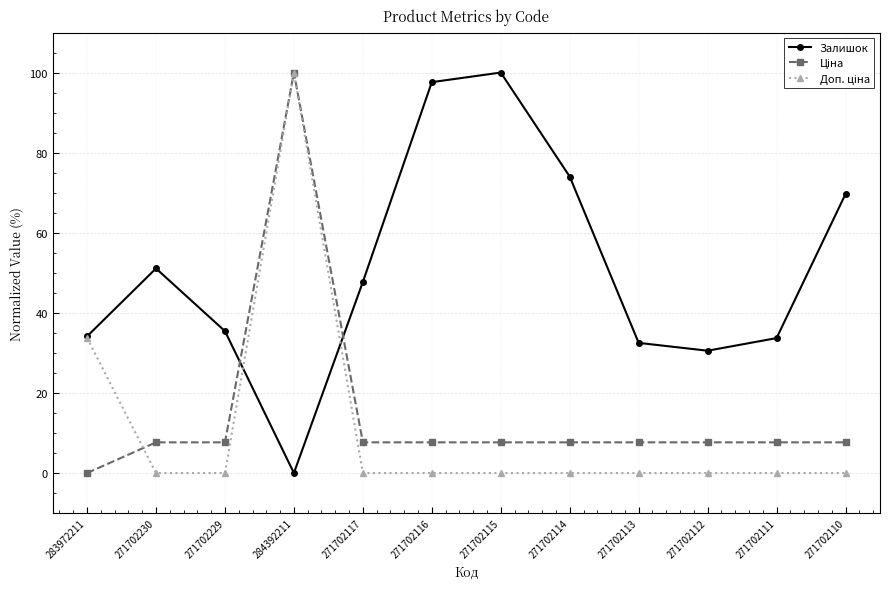

How many data points does each series have?

12